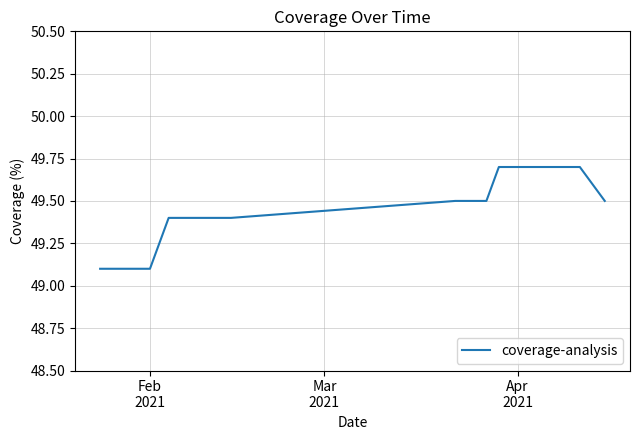

What is the minimum value shown in the chart?

49.1